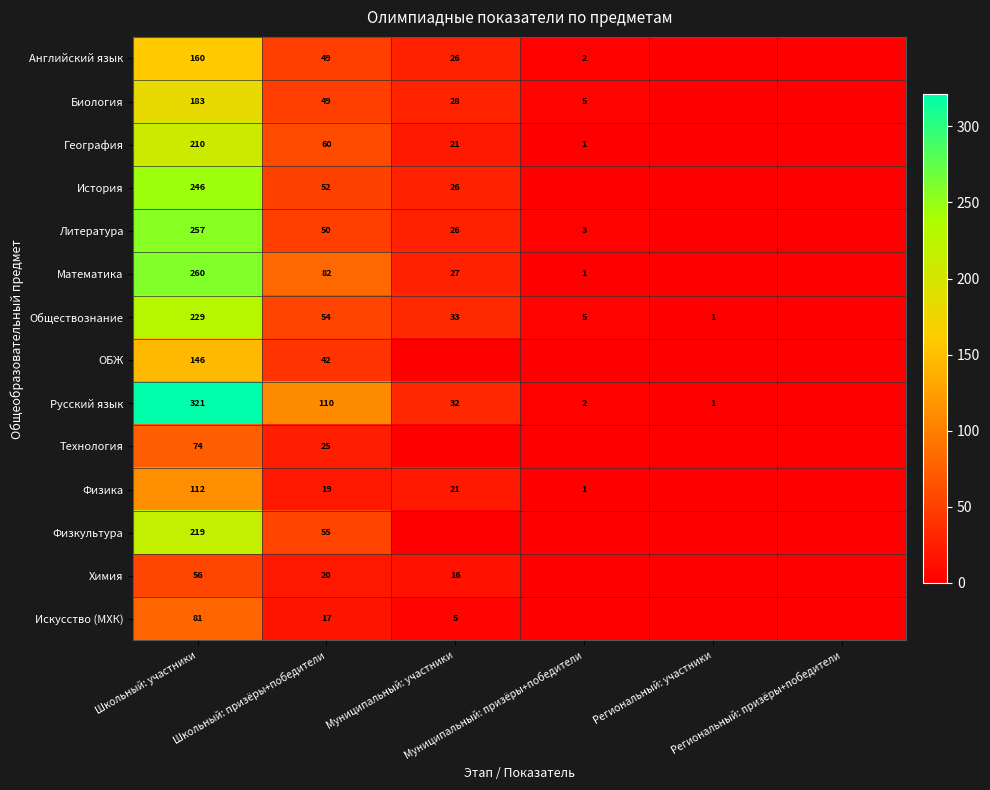

What is the maximum value for Физкультура?

219